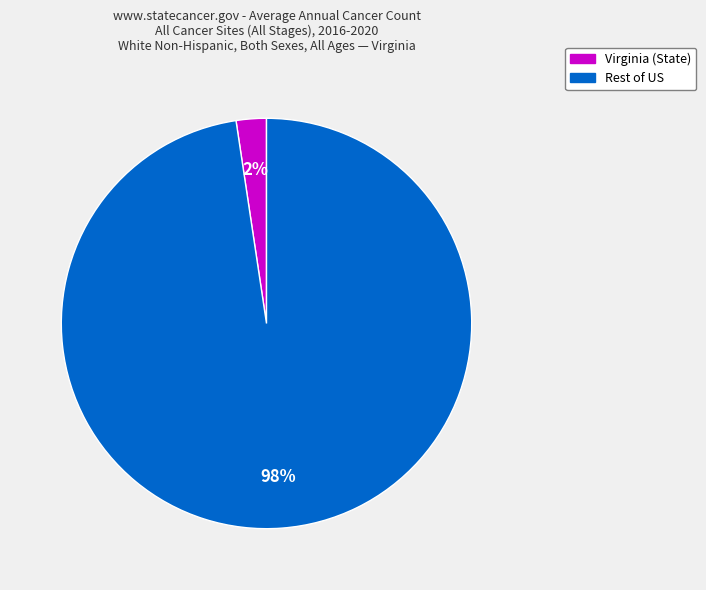

To the nearest percent, what is the average slice percentage?

50%